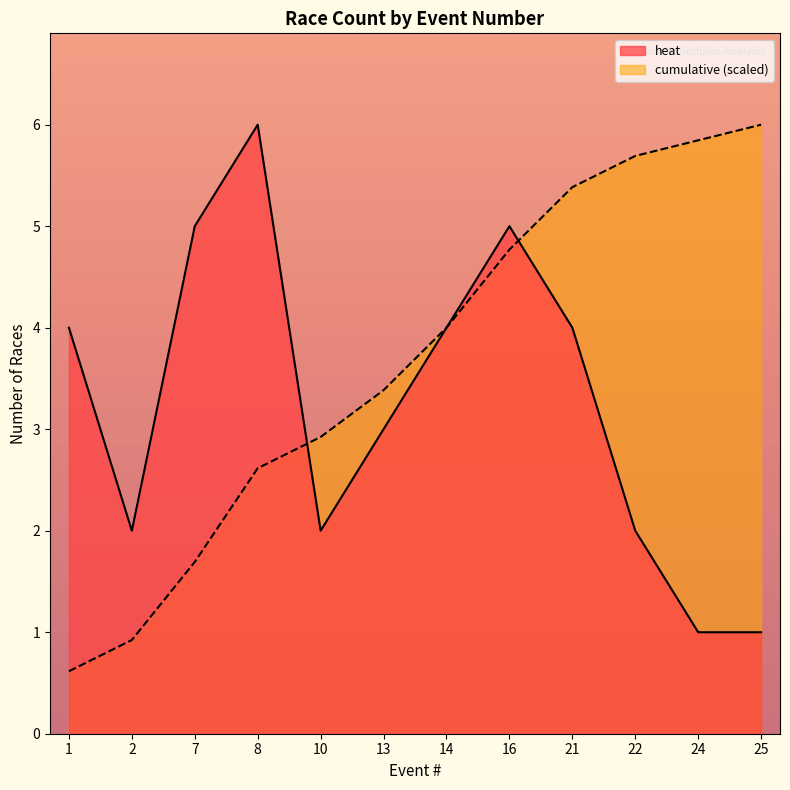

Which series has the largest total across all categories?

cumulative (scaled)